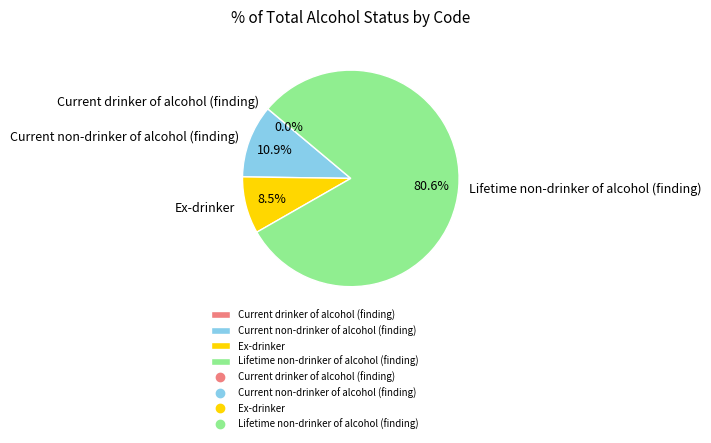

Does Ex-drinker represent more than half of the total?

No